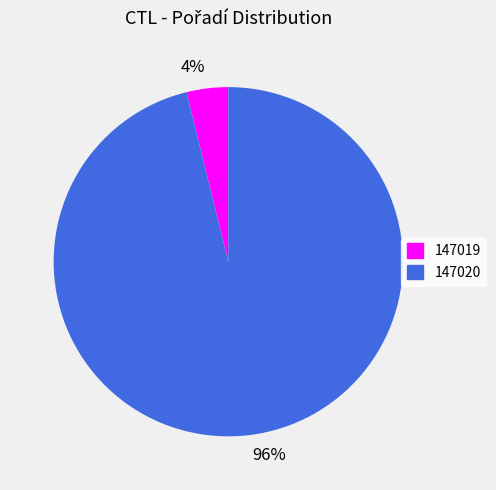

Which slice is the smallest?

4%